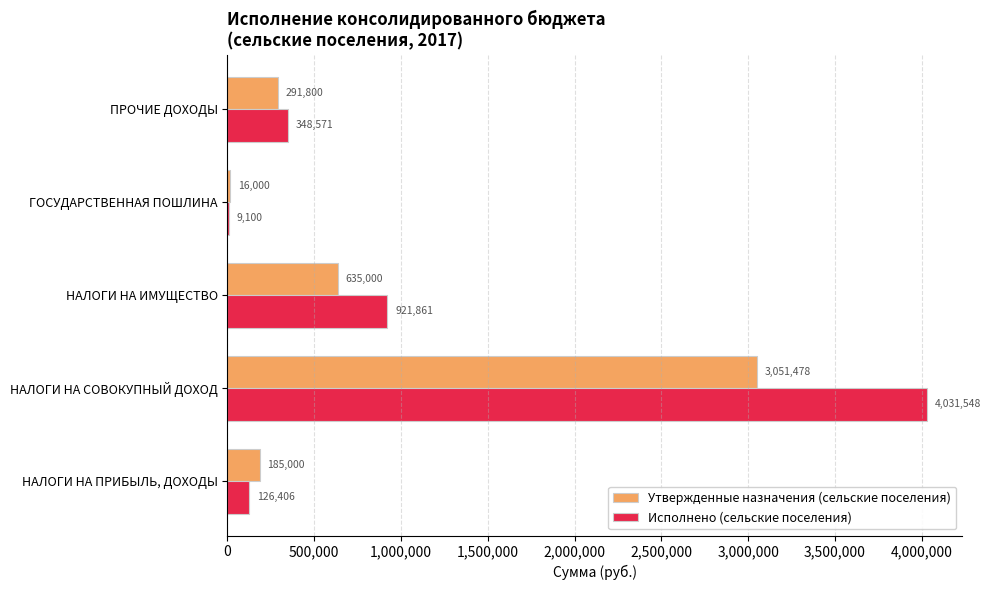

What is the sum of all Утвержденные назначения (сельские поселения) values?

4179278.0